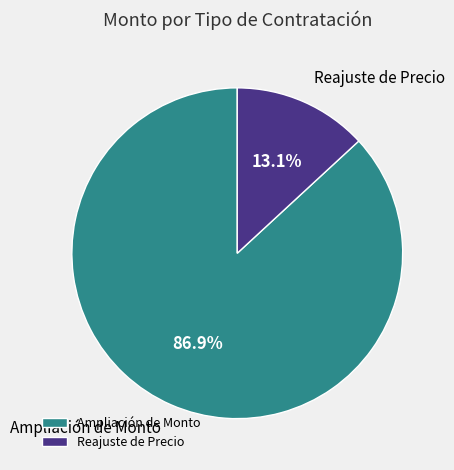

To the nearest percent, what percentage of the pie is Ampliación de Monto?

87%